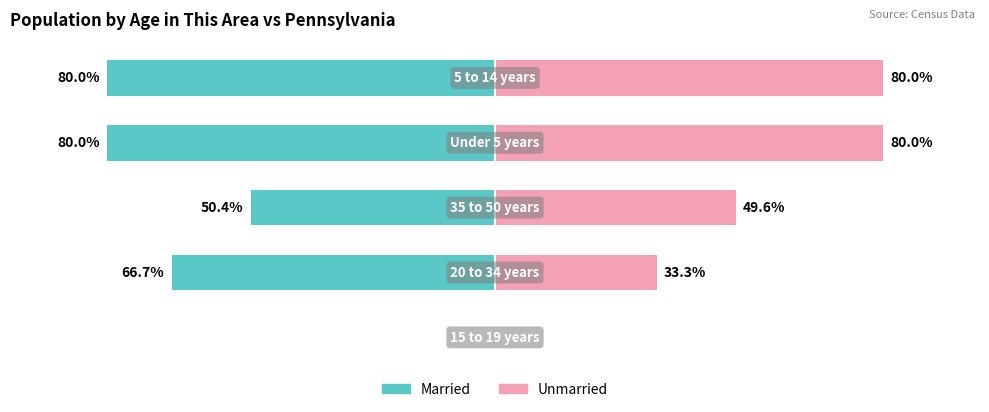

How many bars are there in total?

10